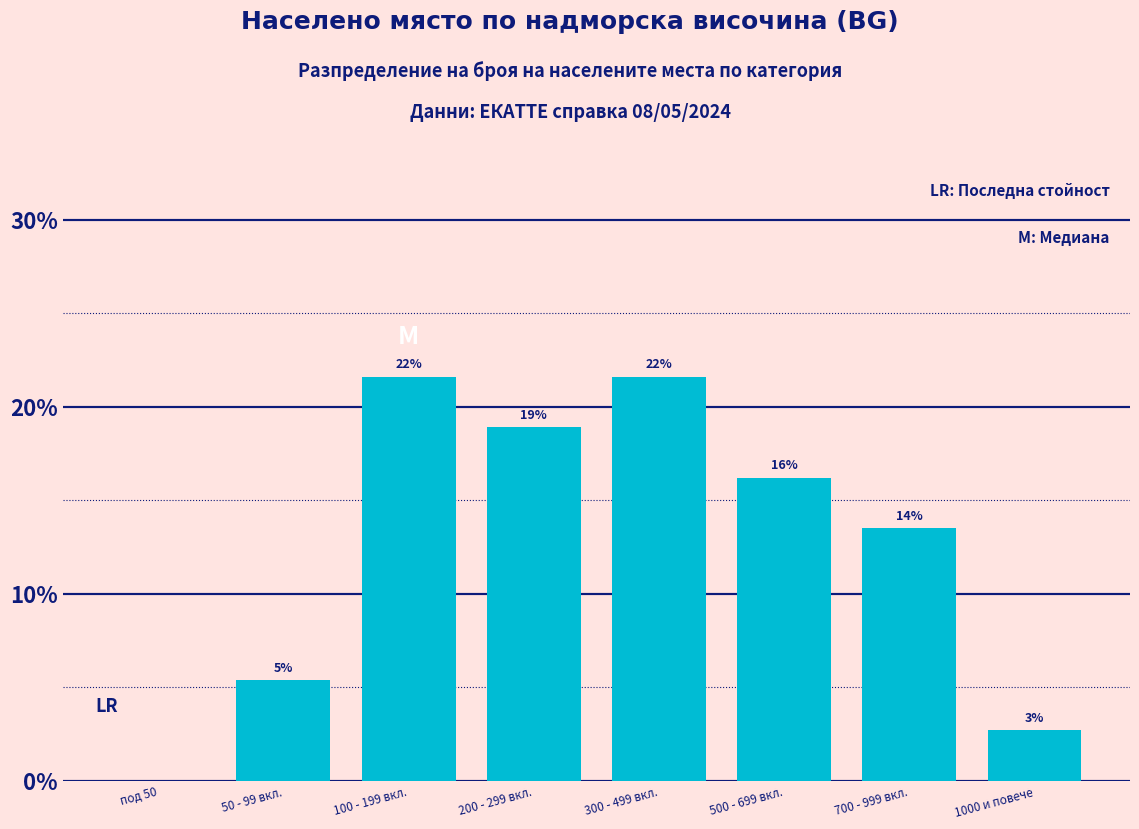

Are the bars horizontal?

No